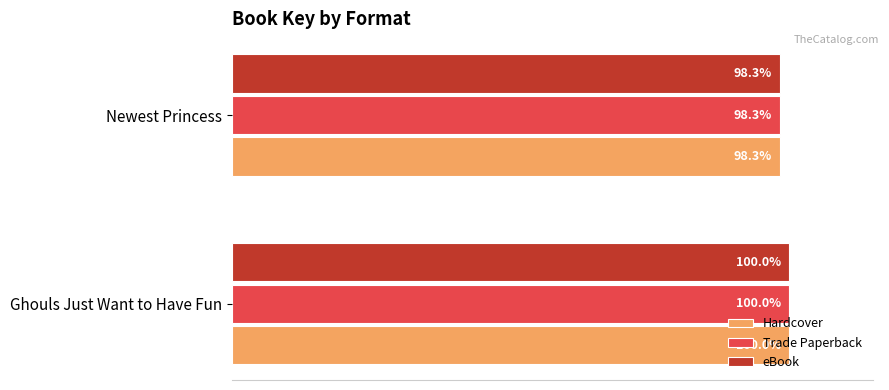

At which label is eBook closest to 99?

Newest Princess